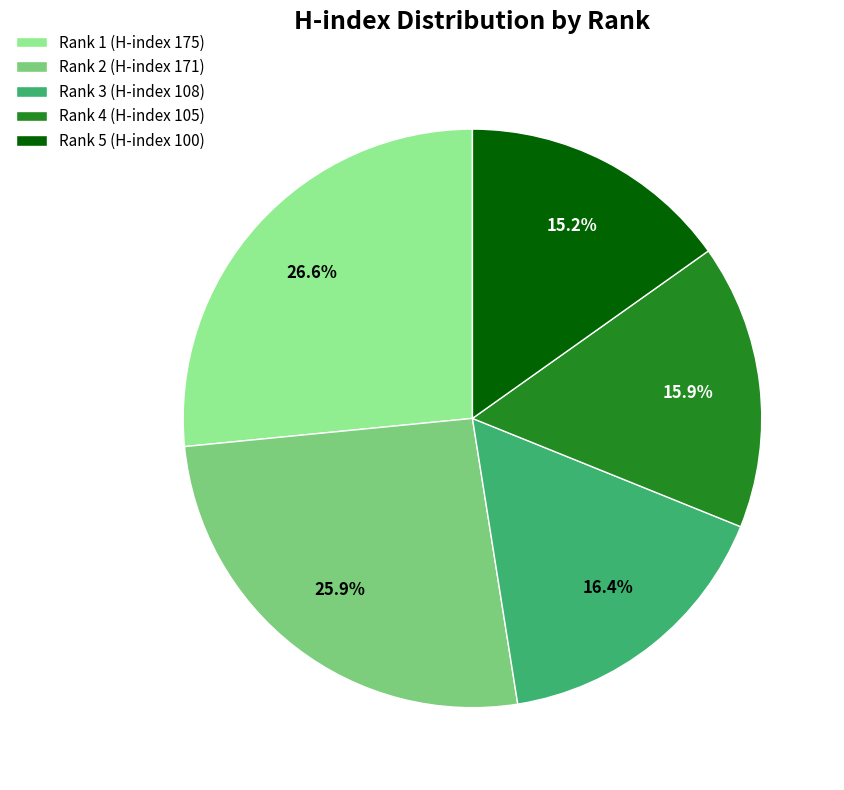

To the nearest percent, what is the combined percentage of Rank 4 (H-index 105) and Rank 2 (H-index 171)?

42%